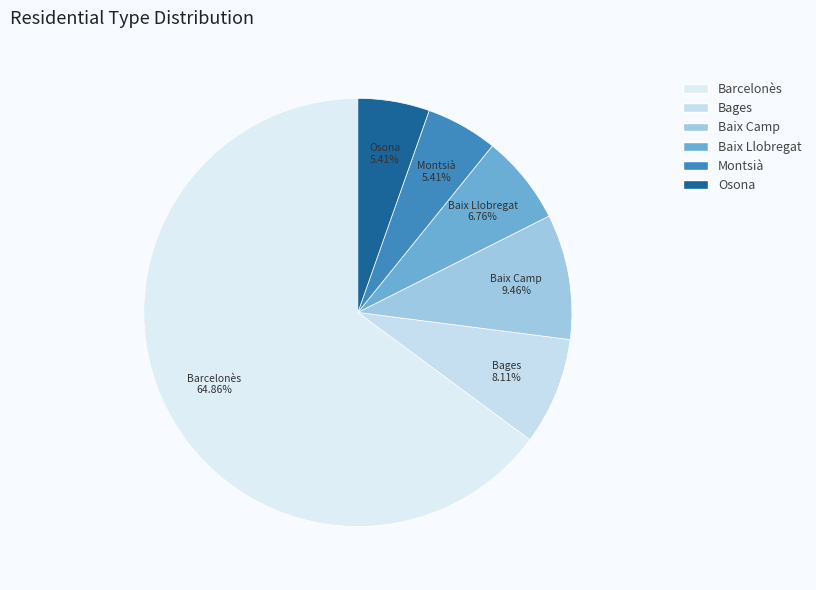

What is the majority slice?

Barcelonès